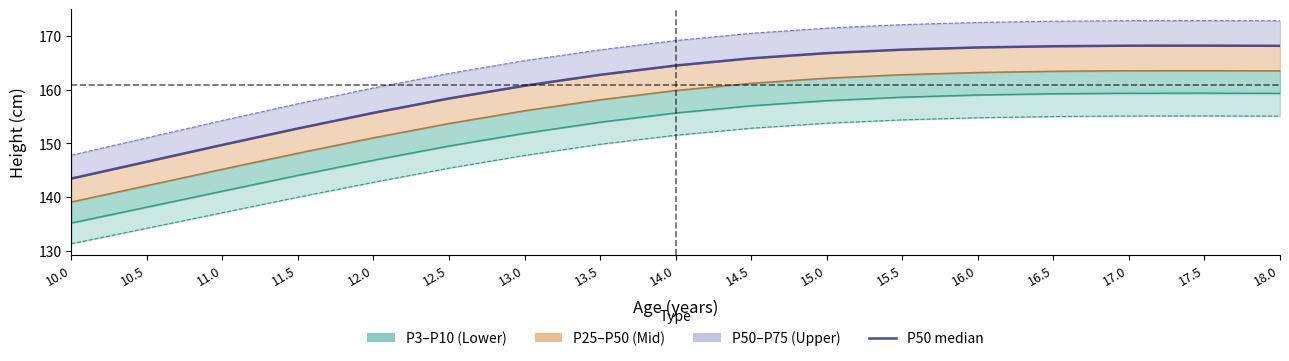

Does the chart have visible grid lines?

No